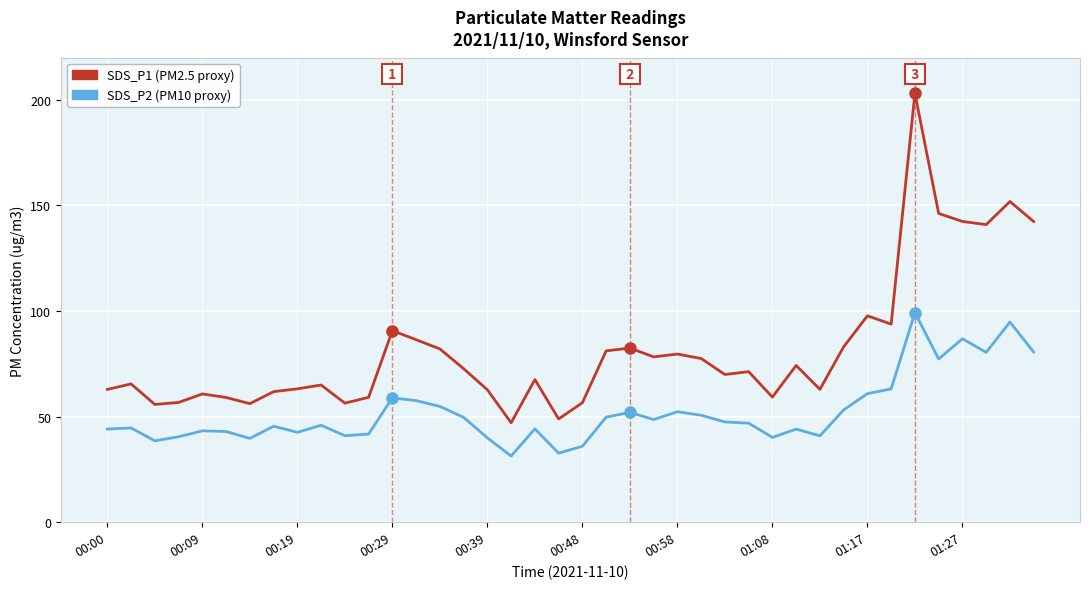

How many lines are shown in the chart?

2